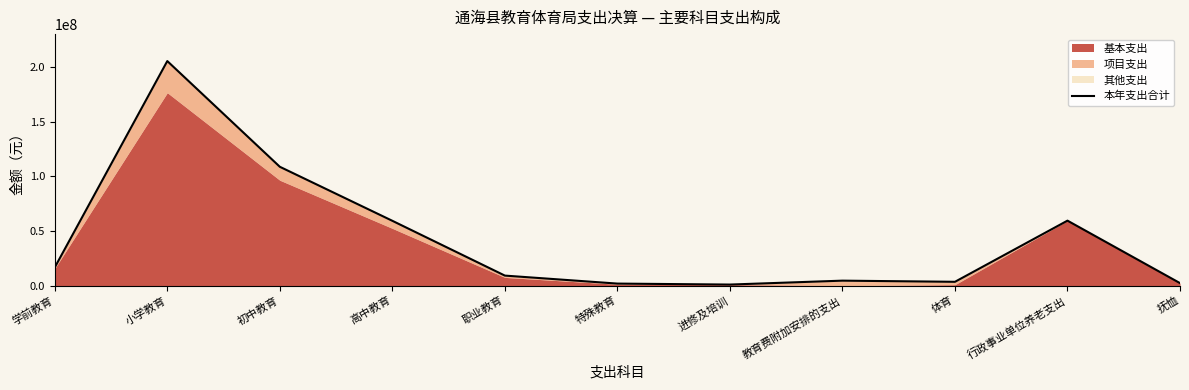

Where is the first local maximum?

小学教育